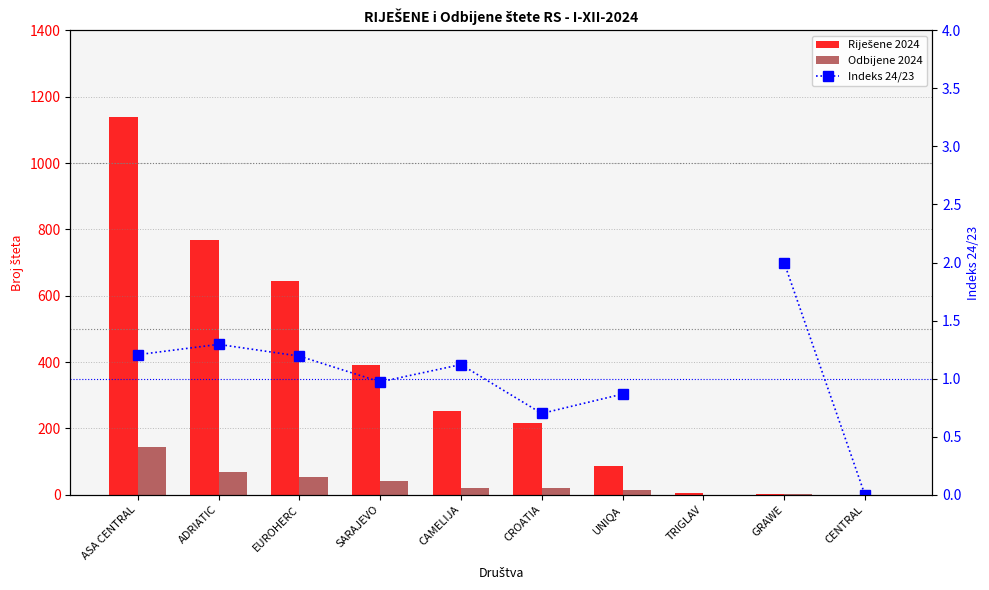

Where does the Riješene 2024 series first go above 251?

ASA CENTRAL